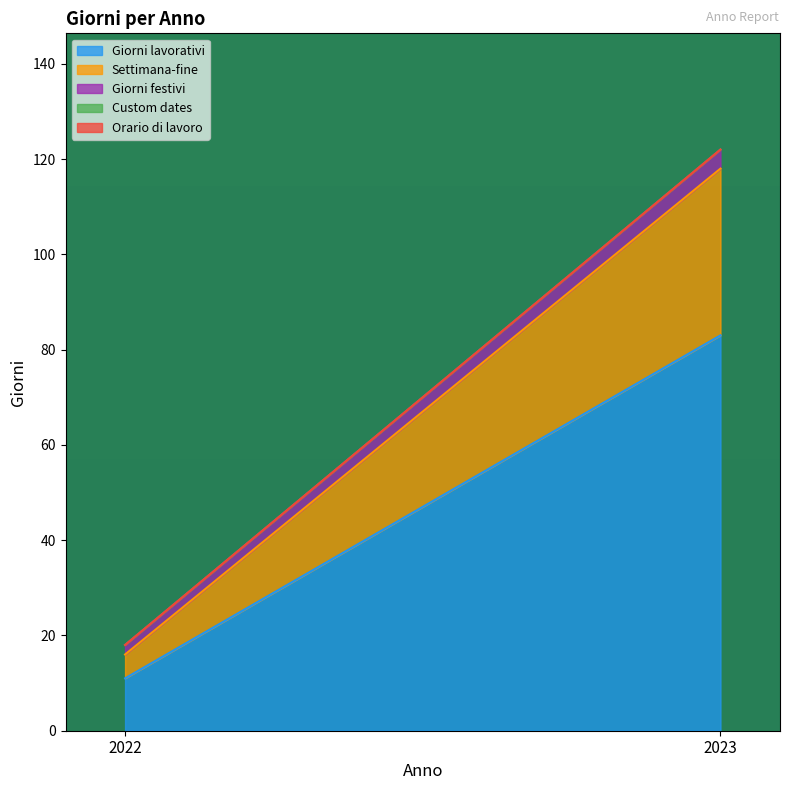

At which category is the sum across all series the highest?

2023